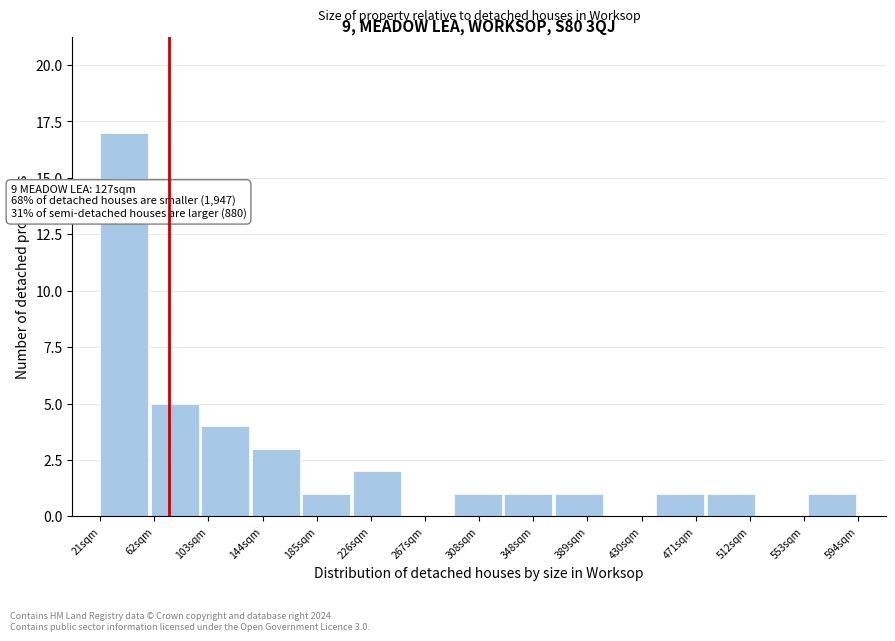

Over which range of the x-axis is the bar tallest?

20 to 60